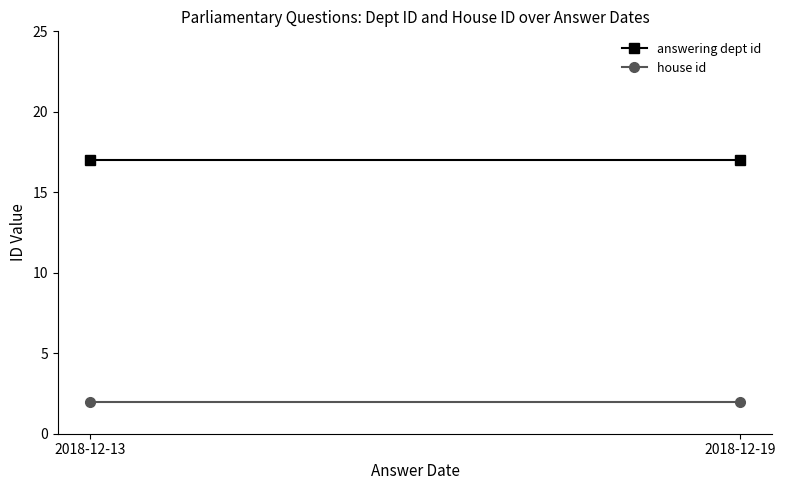

List the labels in order of answering dept id value, smallest first.

2018-12-13, 2018-12-19